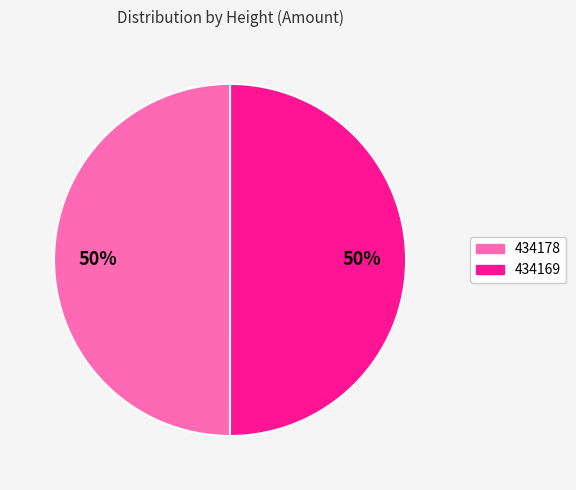

To the nearest percent, what percentage of the pie is 434169?

50%